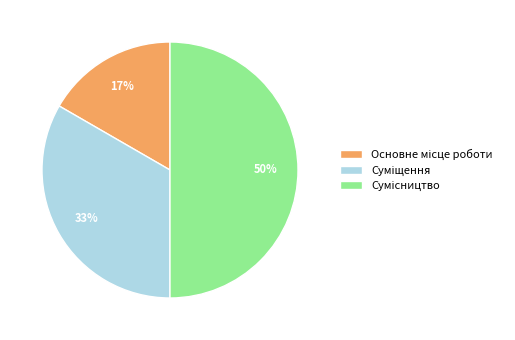

To the nearest percent, what is the average slice percentage?

33%